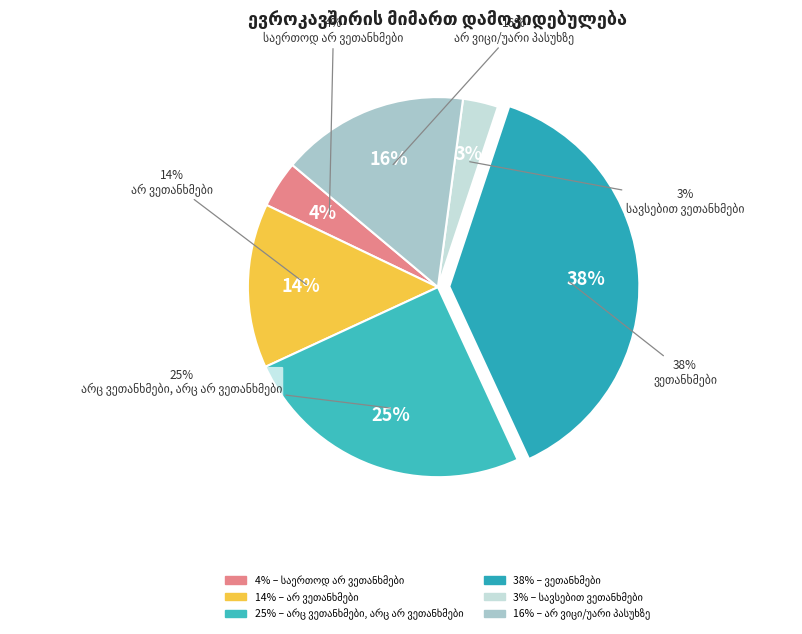

To the nearest percent, what is the average slice percentage?

17%